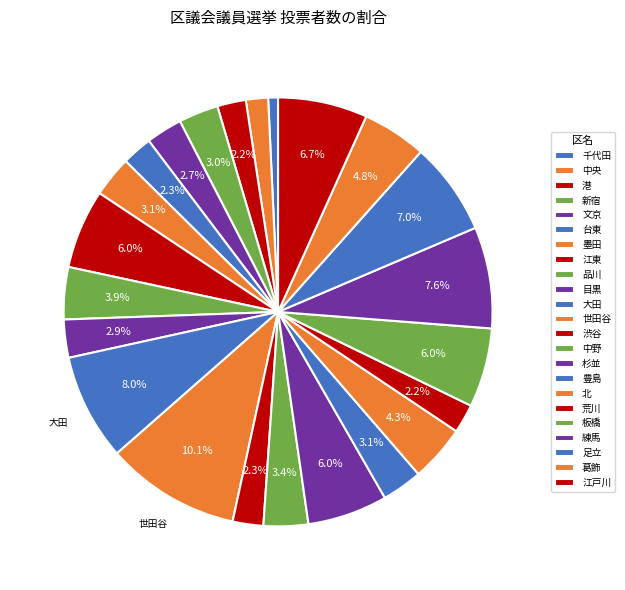

The 千代田 slice represents 1% of the pie. True or false?

True